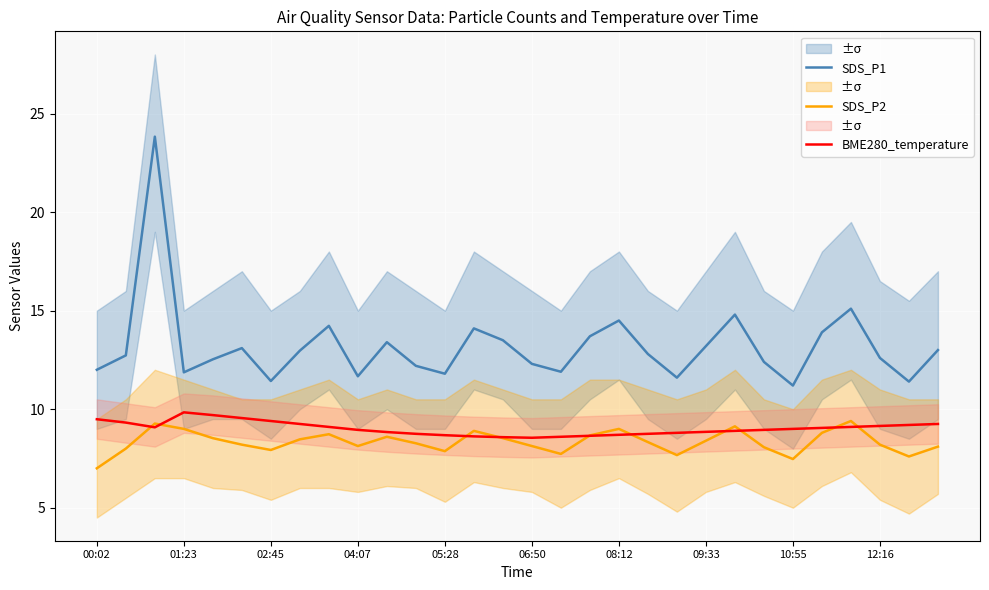

Is it true that SDS_P2 equals 9.0 at 08:12?

True